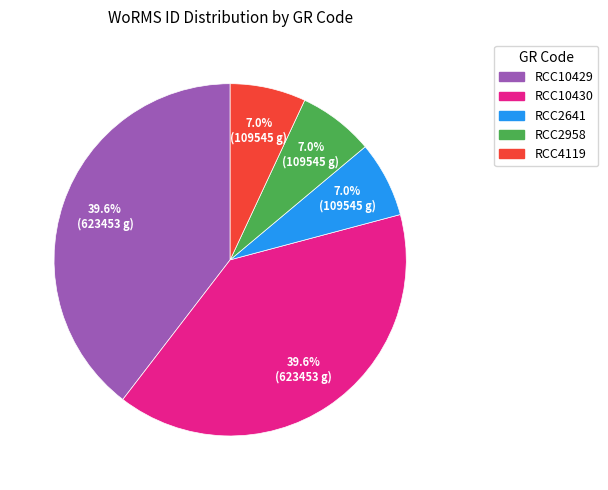

To the nearest percent, what is the difference between the largest and smallest slice percentages?

33%